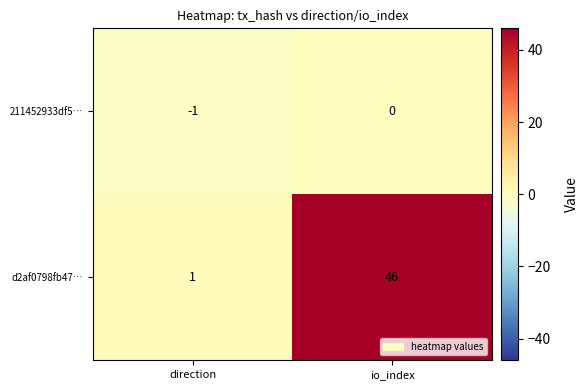

The d2af0798fb47… series shows 19 at io_index. True or false?

False